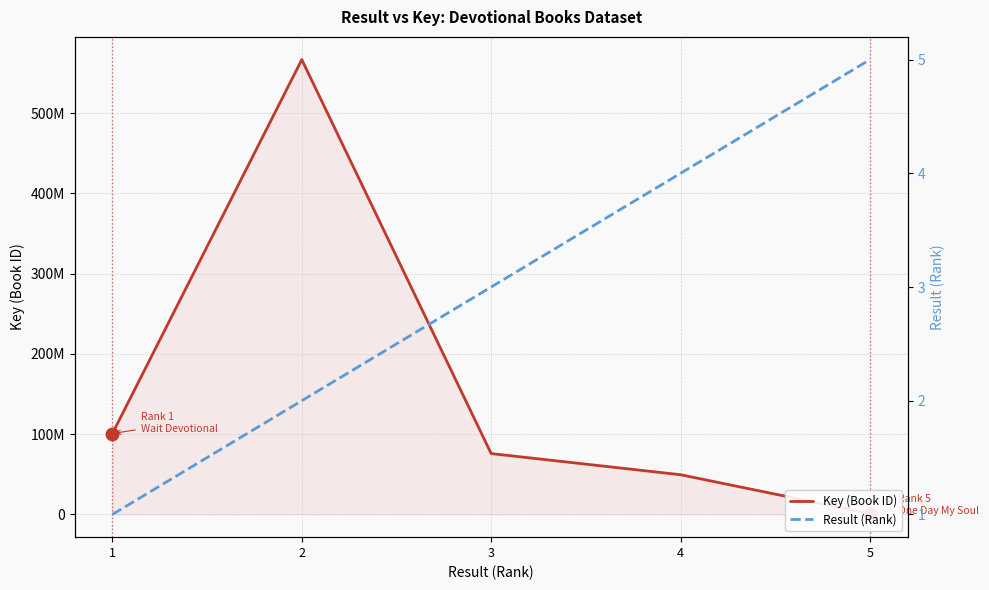

At which category is the sum across all series the highest?

2